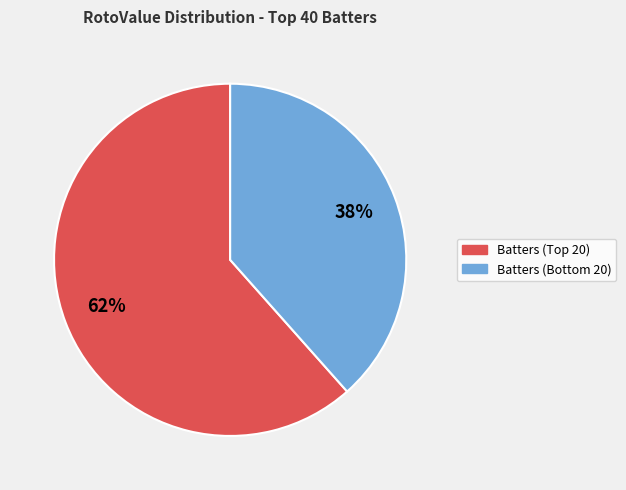

To the nearest percent, what is the average slice percentage?

50%